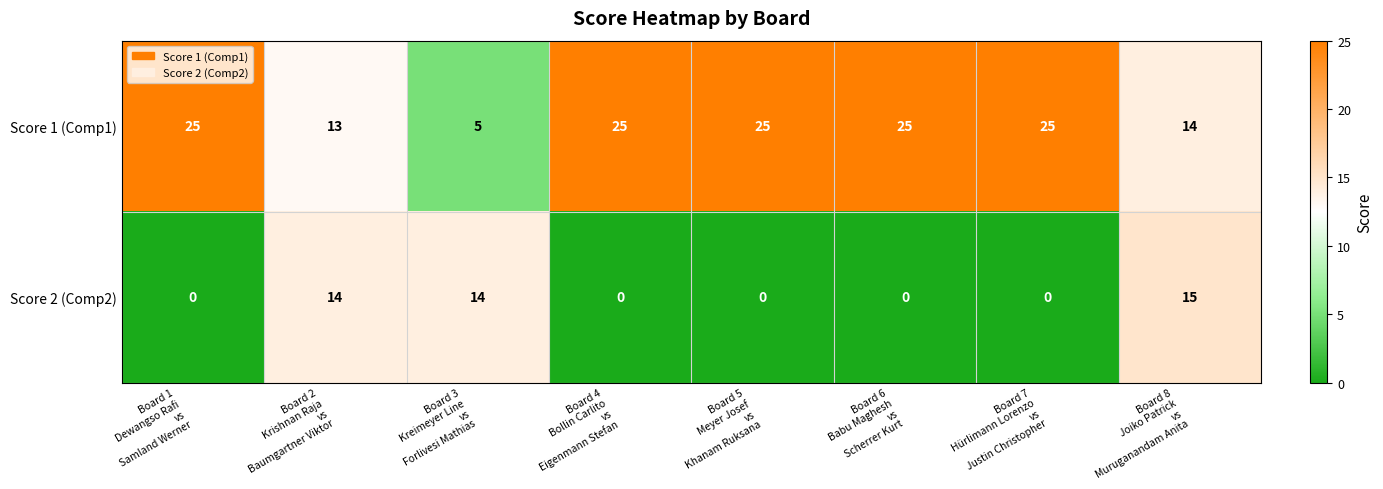

Which series has the widest spread of values?

Score 1 (Comp1)